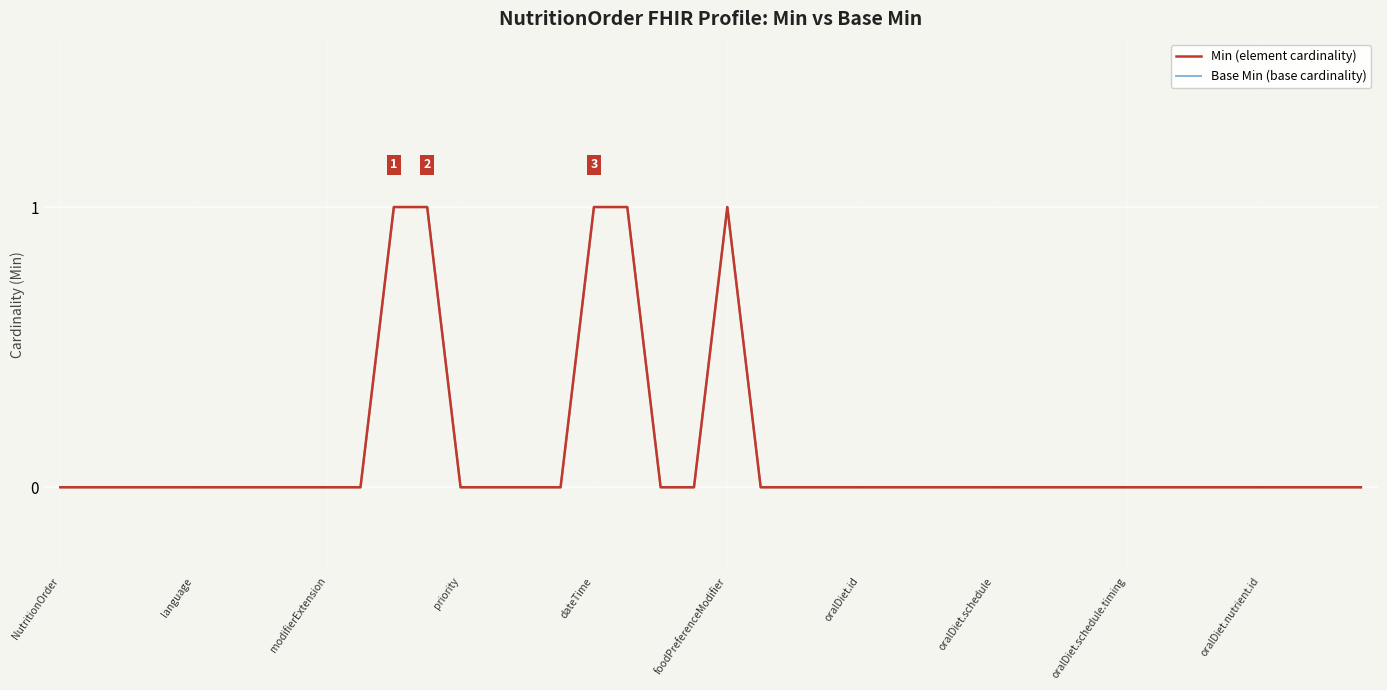

The Base Min (base cardinality) series shows 0 at 35. True or false?

True